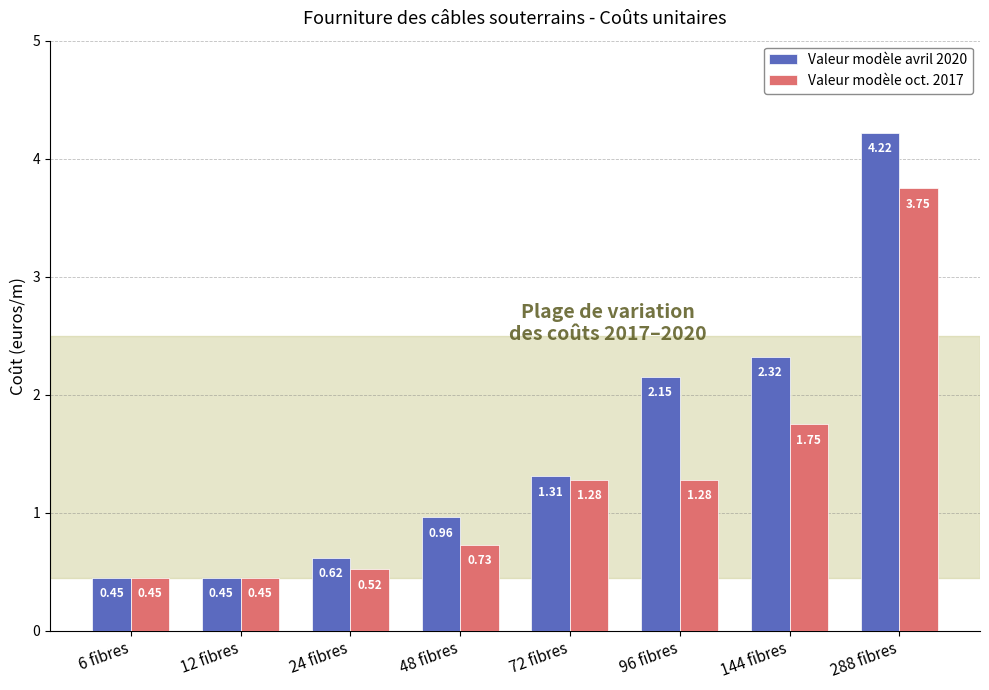

How many values in the Valeur modèle avril 2020 series exceed 1?

4